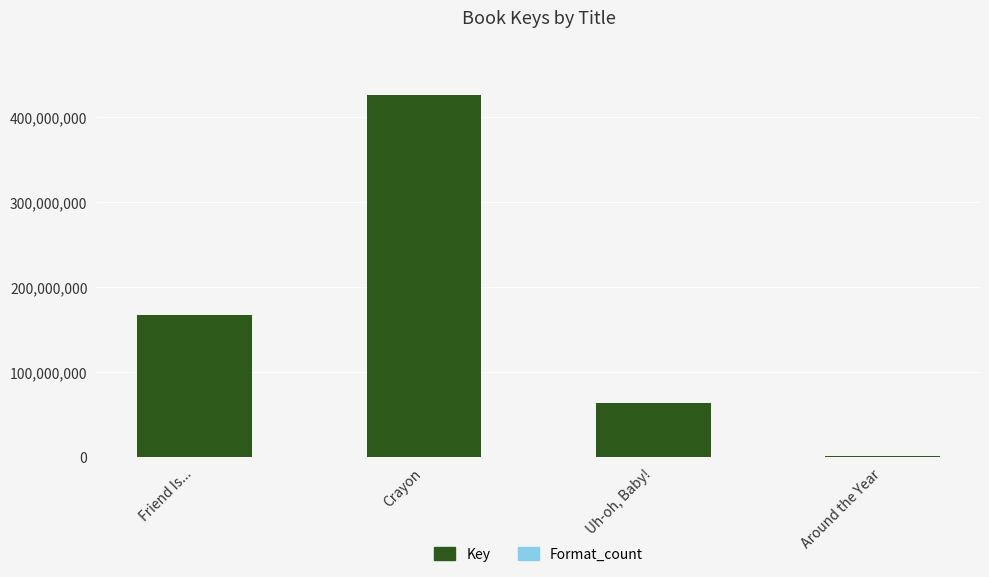

Rank the series at Around the Year from lowest to highest value.

Format_count, Key